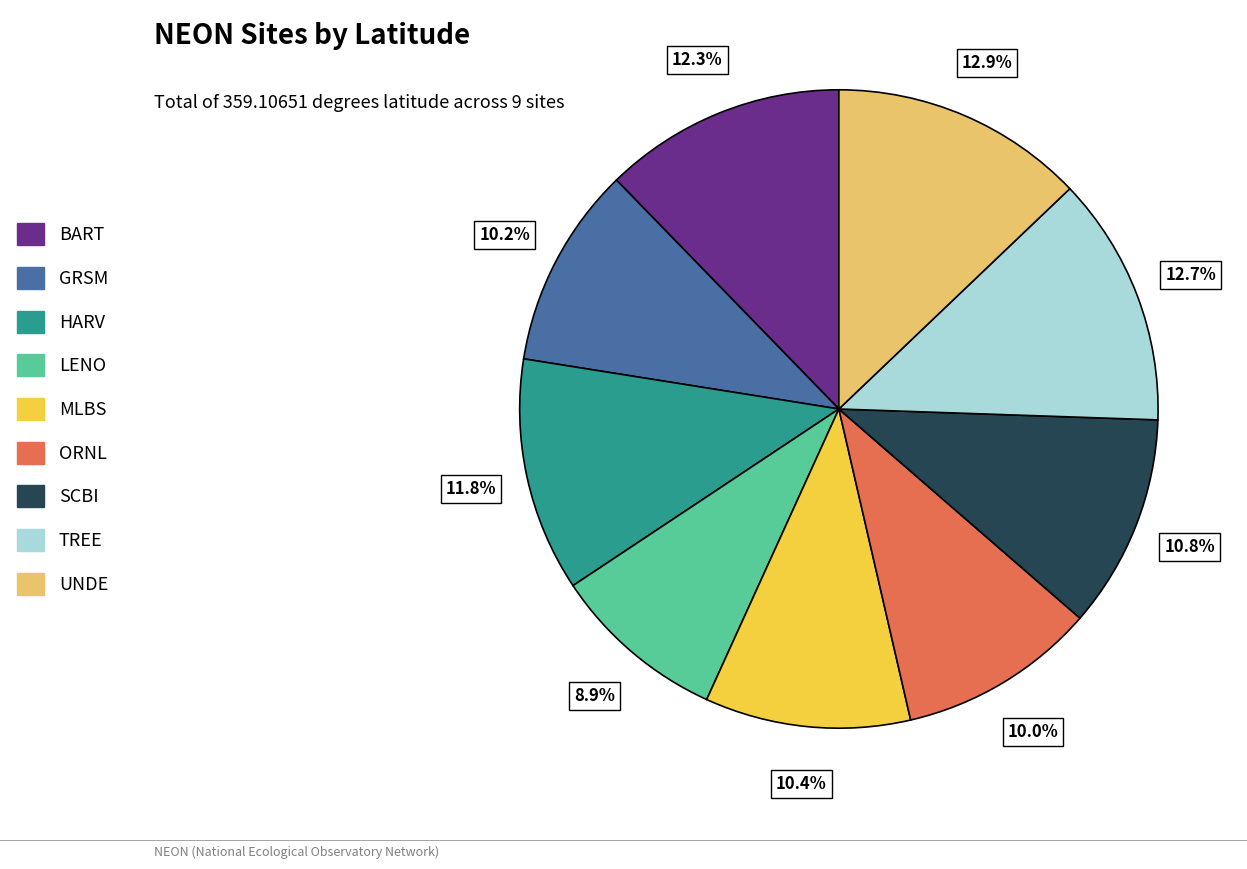

What percentage is NOT represented by UNDE?

87.1%